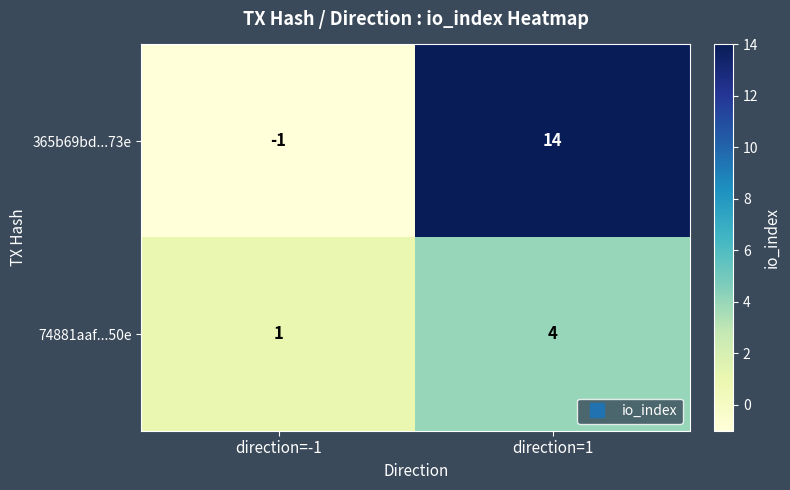

Rank the series at direction=-1 from highest to lowest value.

74881aaf...50e, 365b69bd...73e